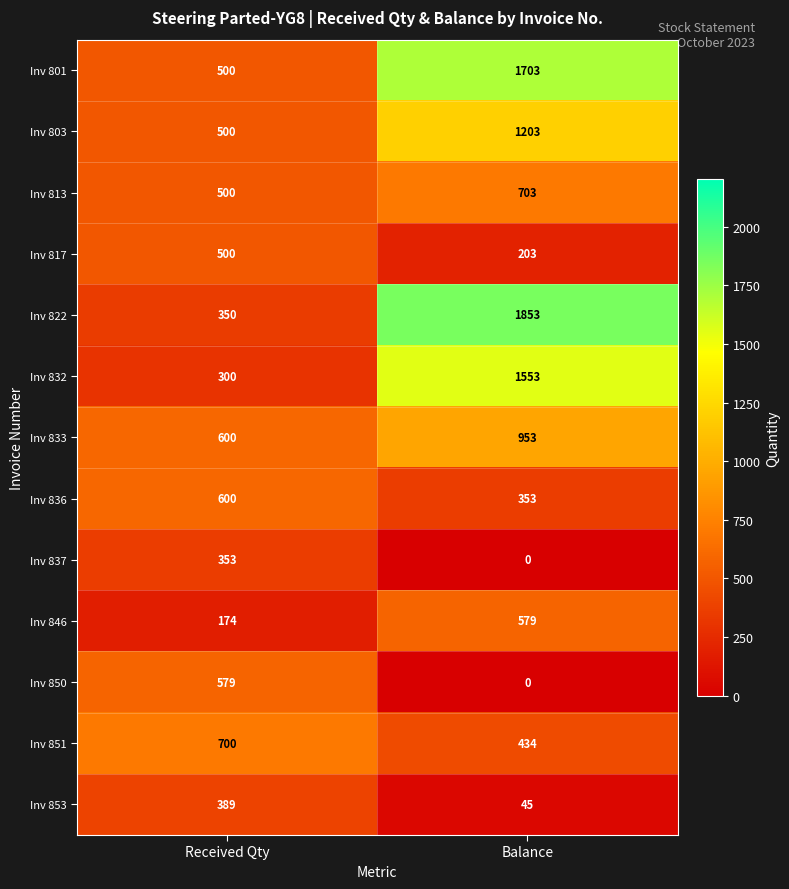

Between Received Qty and Balance, which series saw the biggest shift?

Inv 822